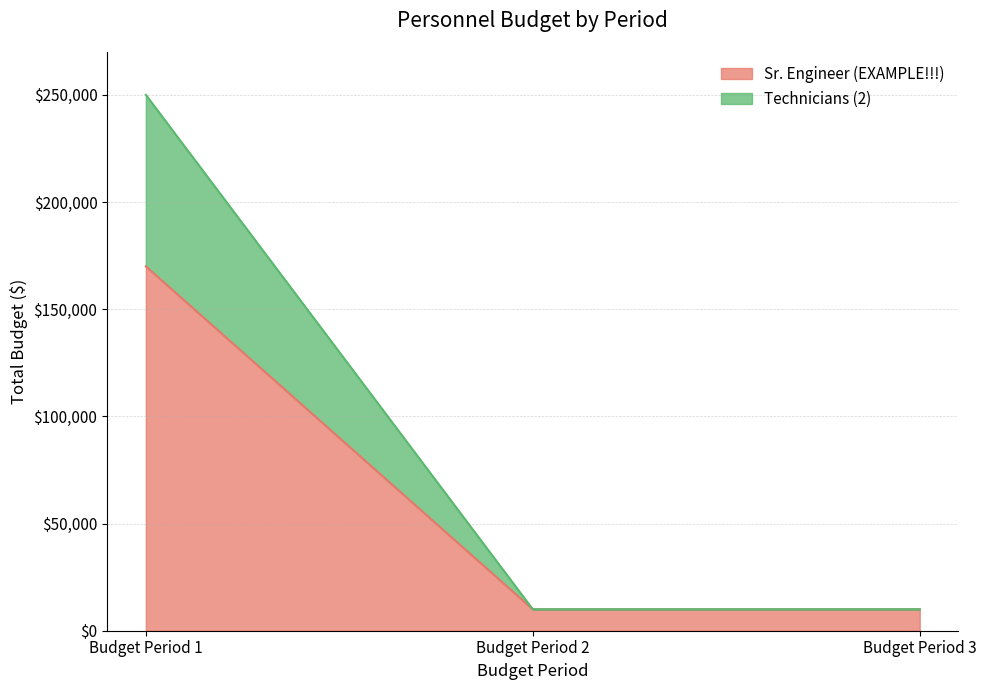

Reading left to right, what are the values for Sr. Engineer (EXAMPLE!!!)?

Budget Period 1=170000	Budget Period 2=10000	Budget Period 3=10000